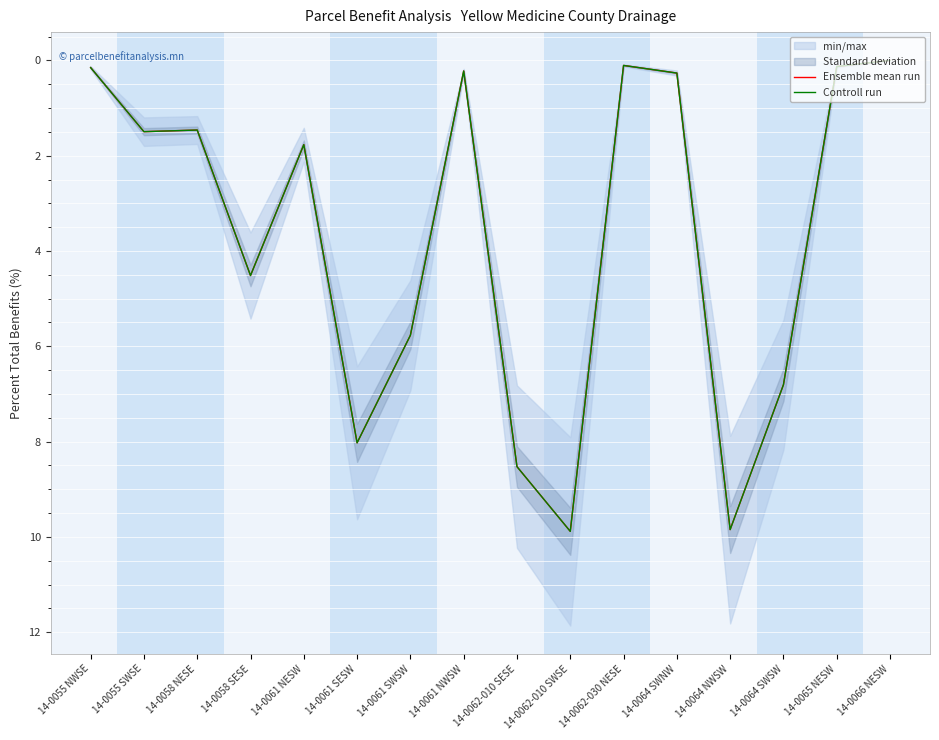

Which series has the largest range (max minus min)?

Ensemble mean run